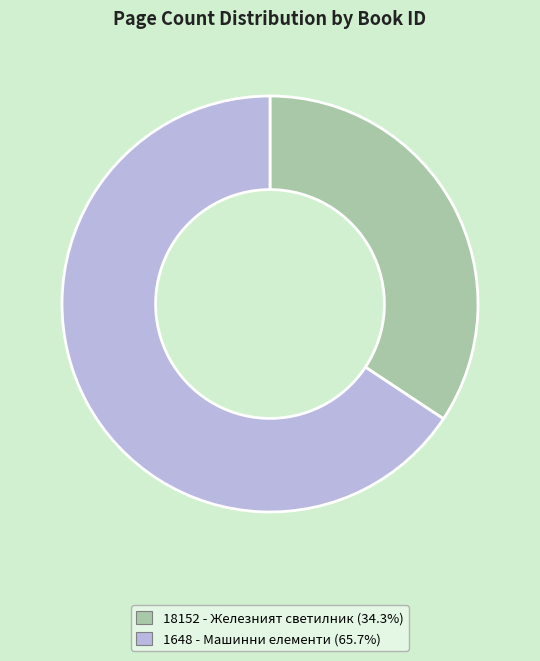

True or false: 18152 - Железният светилник accounts for 24% of the total.

False